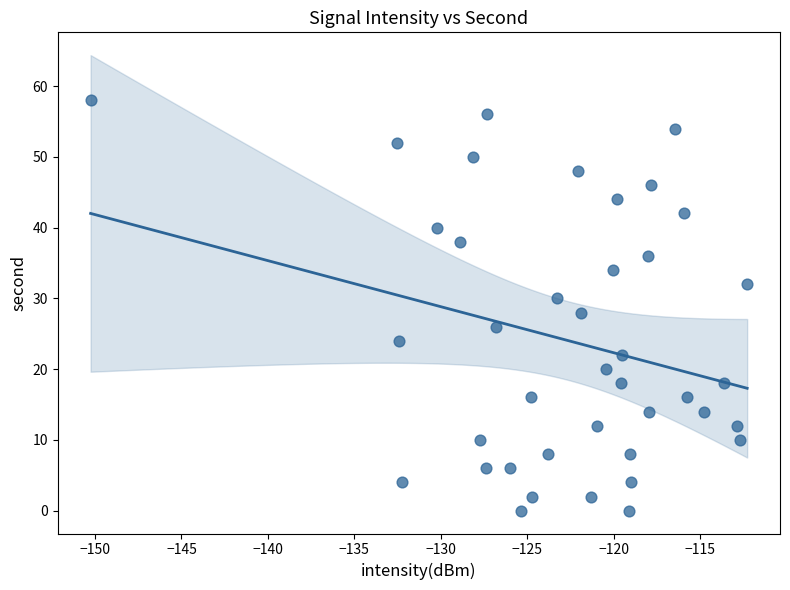

What is the range of Y values (max minus min)?

58